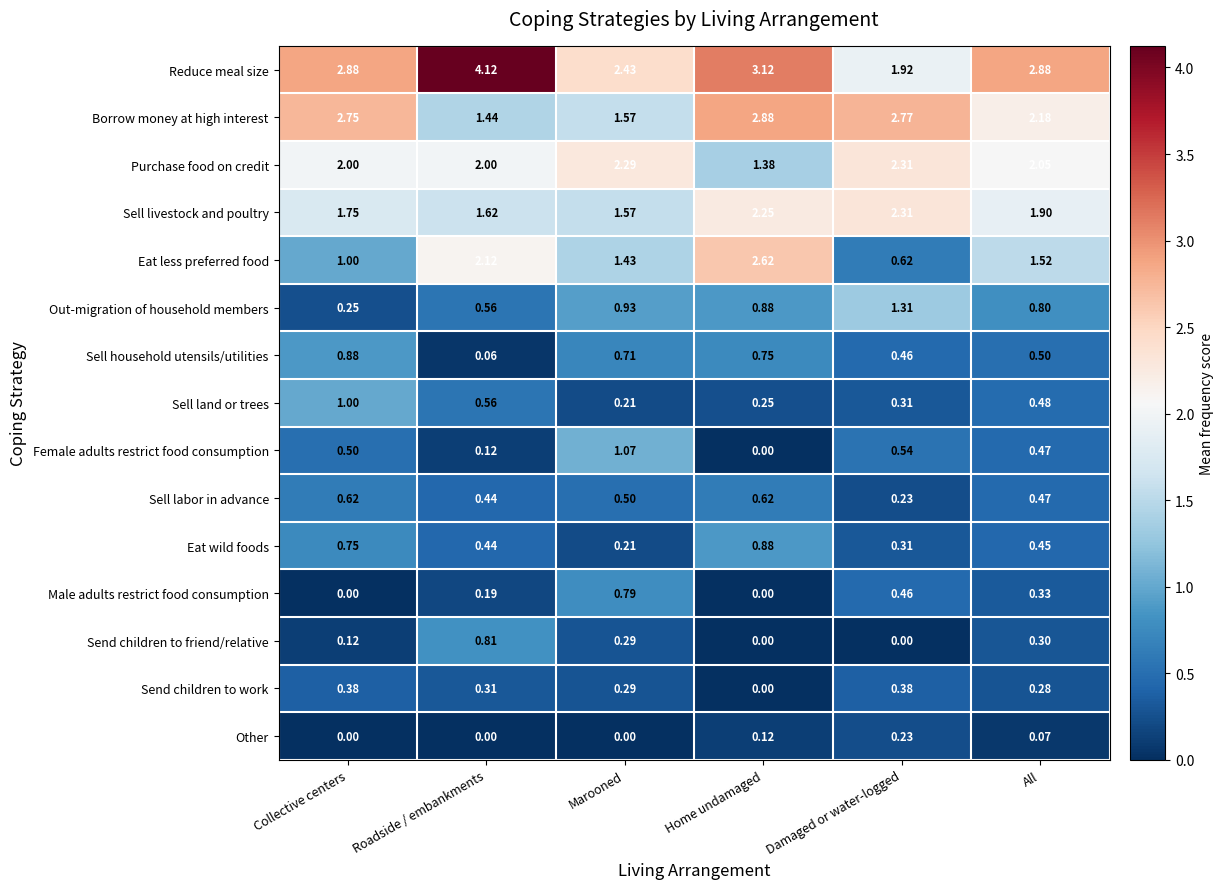

At which label does Borrow money at high interest first exceed 2?

Collective centers